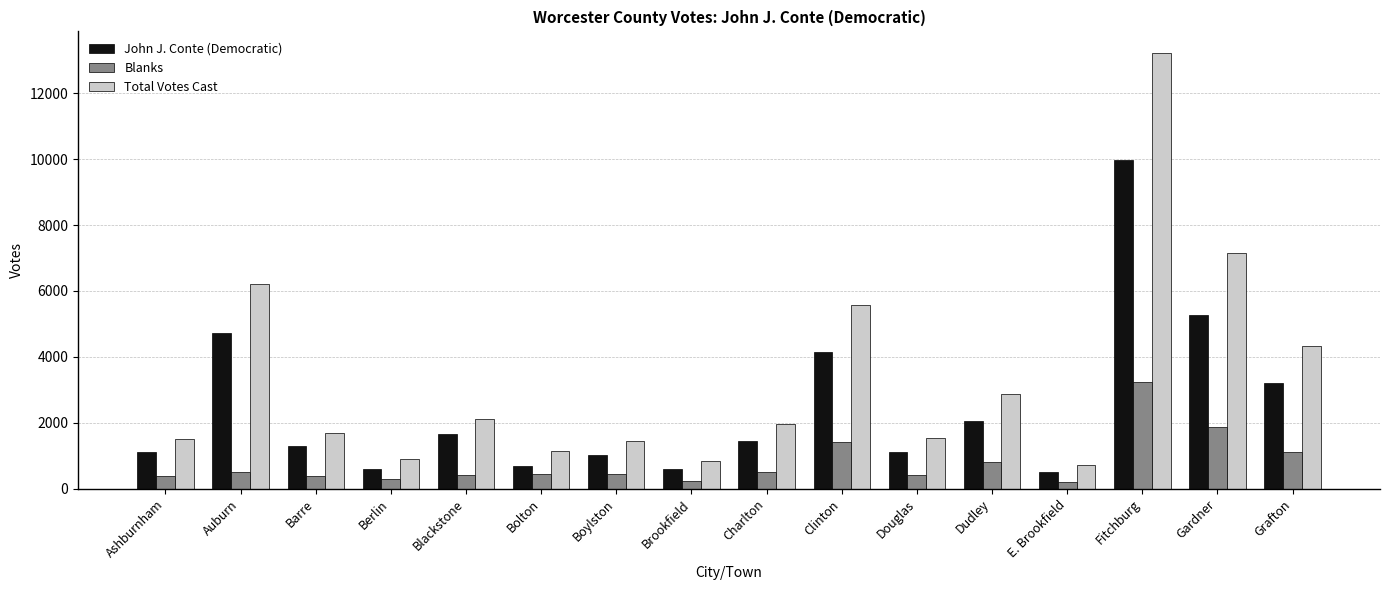

How many categories are shown in the chart?

16